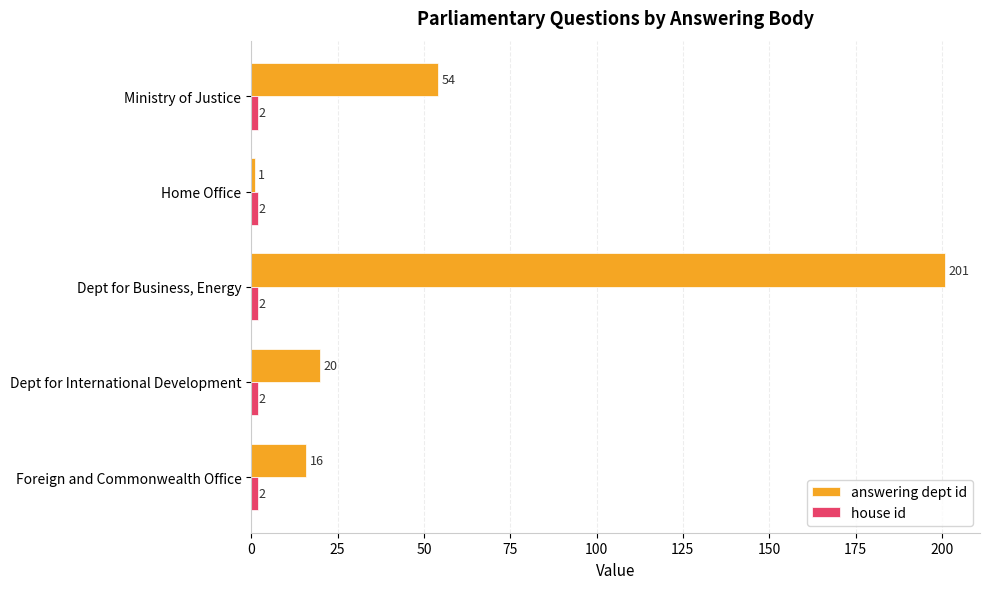

At which label does answering dept id reach its minimum?

Home Office